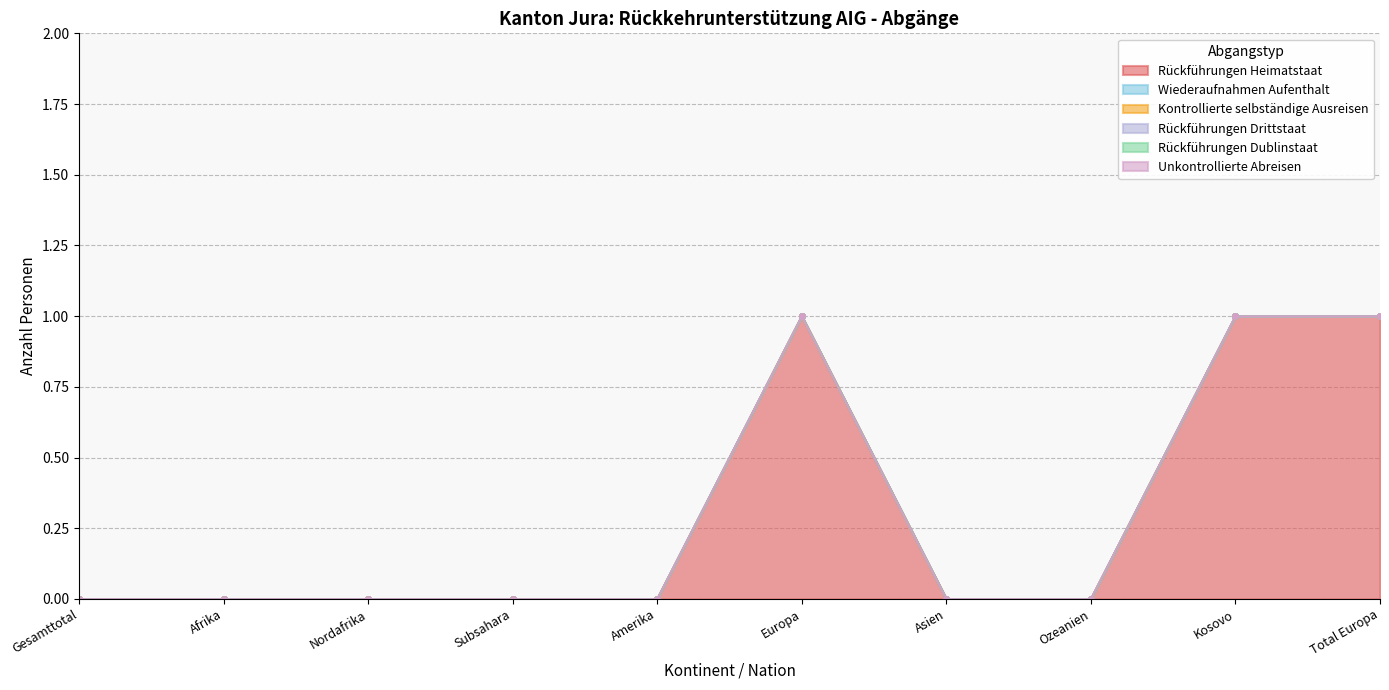

List the series in order of their peak value, highest first.

Rückführungen Heimatstaat, Wiederaufnahmen Aufenthalt, Kontrollierte selbständige Ausreisen, Rückführungen Drittstaat, Rückführungen Dublinstaat, Unkontrollierte Abreisen